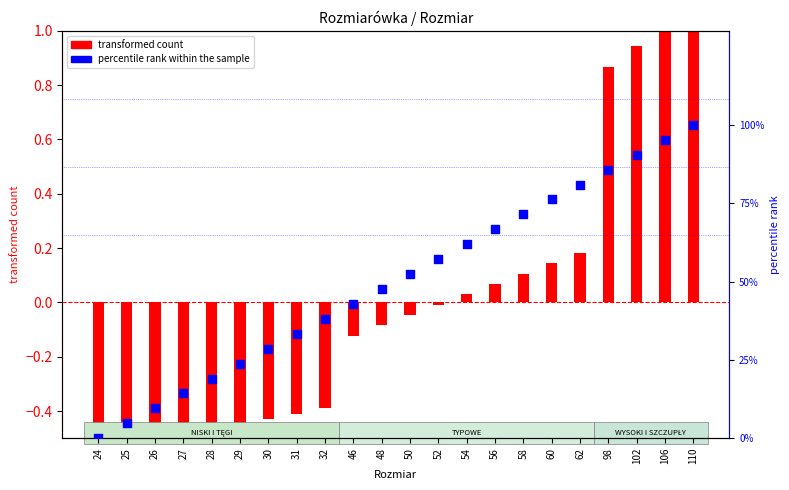

What is the change in value from 24 to 29?

+0.2